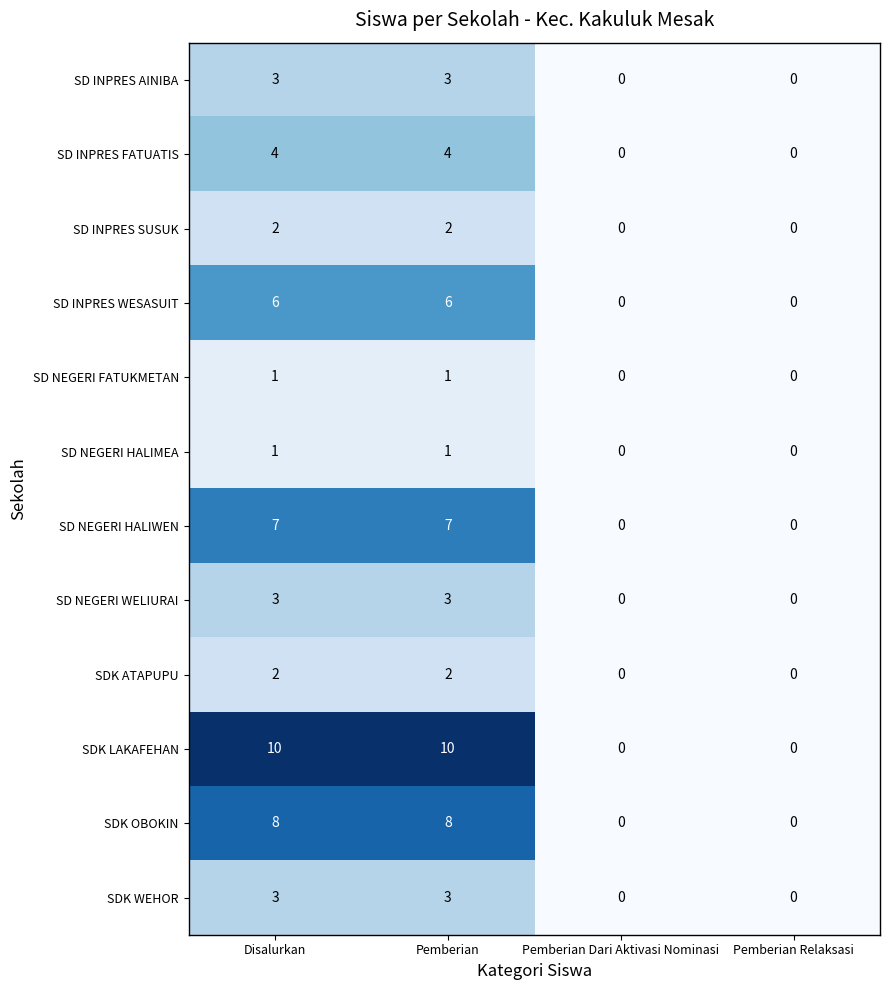

Which series changed the most between Pemberian and Pemberian Relaksasi?

SDK LAKAFEHAN